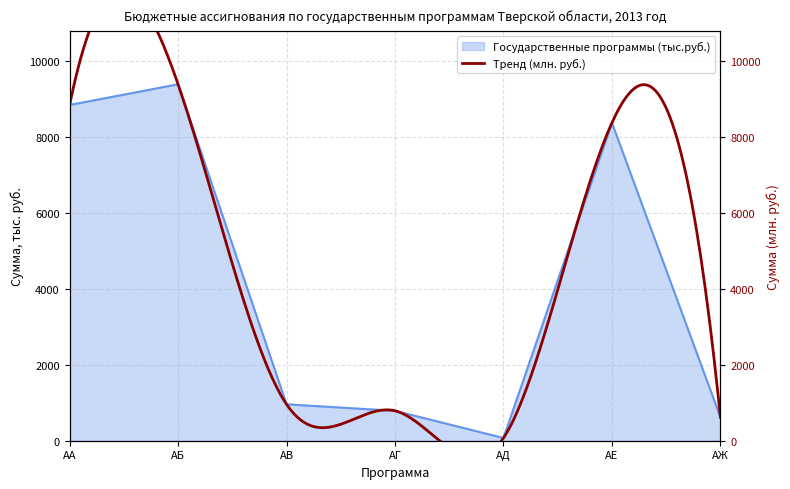

Where is the first local minimum?

АД